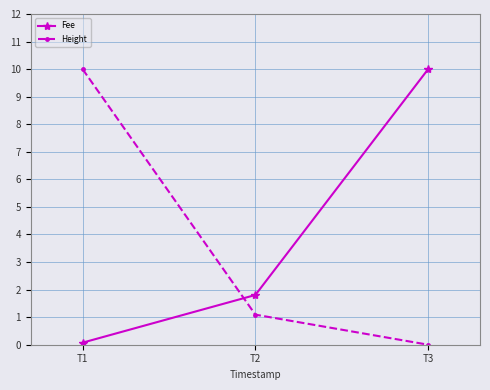

How many values in the Height series exceed 1?

2